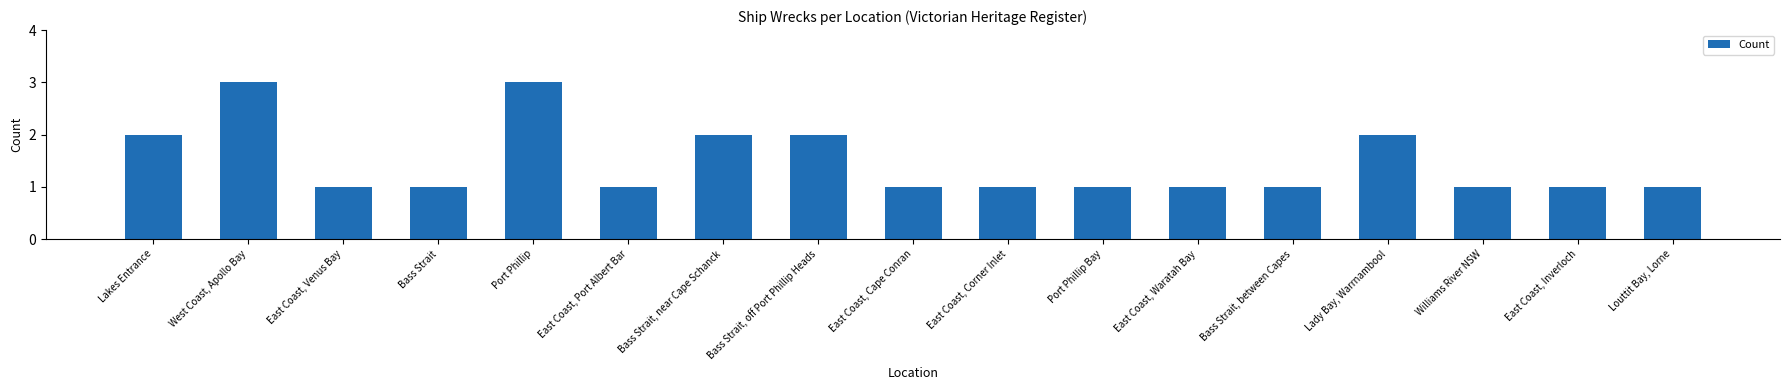

What is the difference between the second highest and minimum values?

2